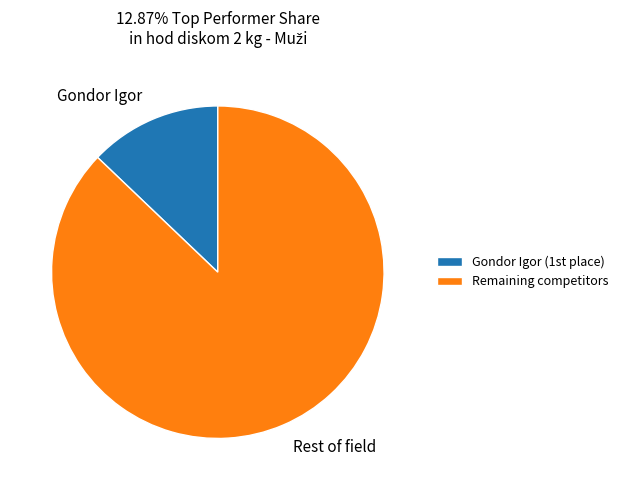

Do Gondor Igor and Rest of field together represent more than half of the pie?

Yes